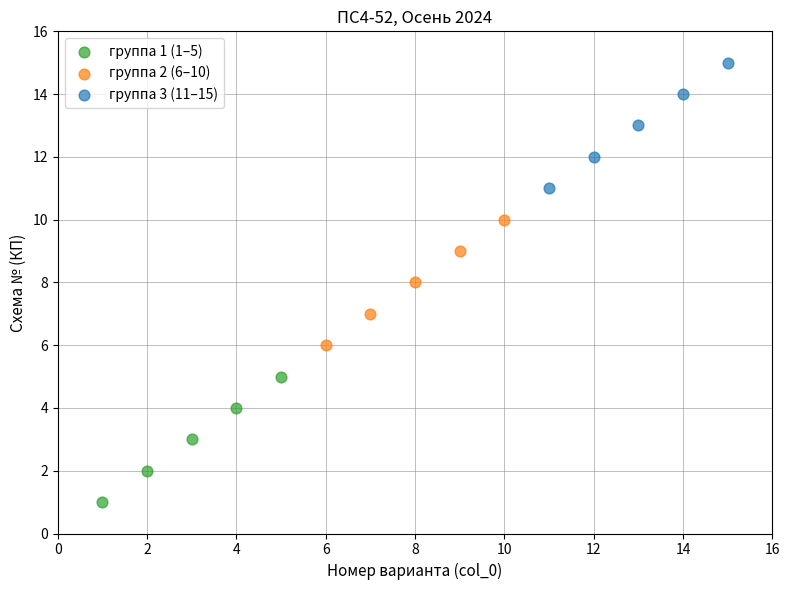

Which series contains the lowest Y value?

группа 1 (1–5)